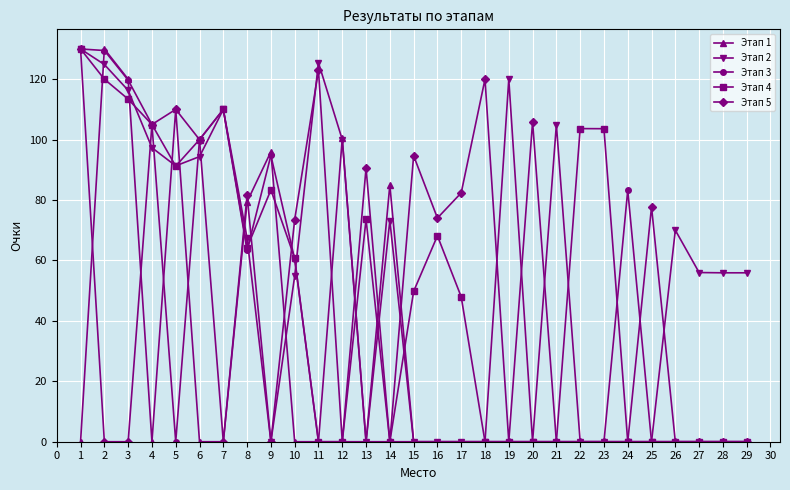

What is the total value across all series at 17?

130.3